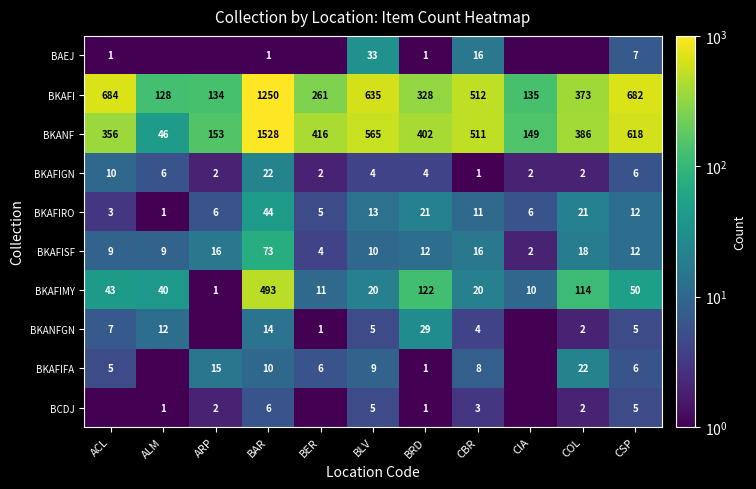

What is the approximate value of BCDJ at COL?

2.0